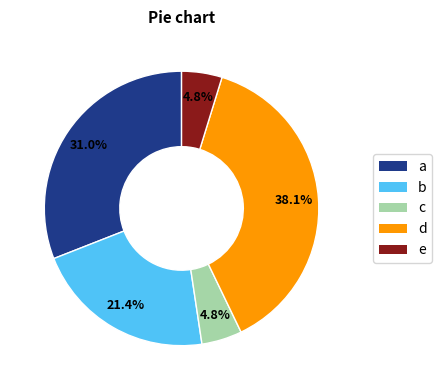

Does any single category account for the majority?

No